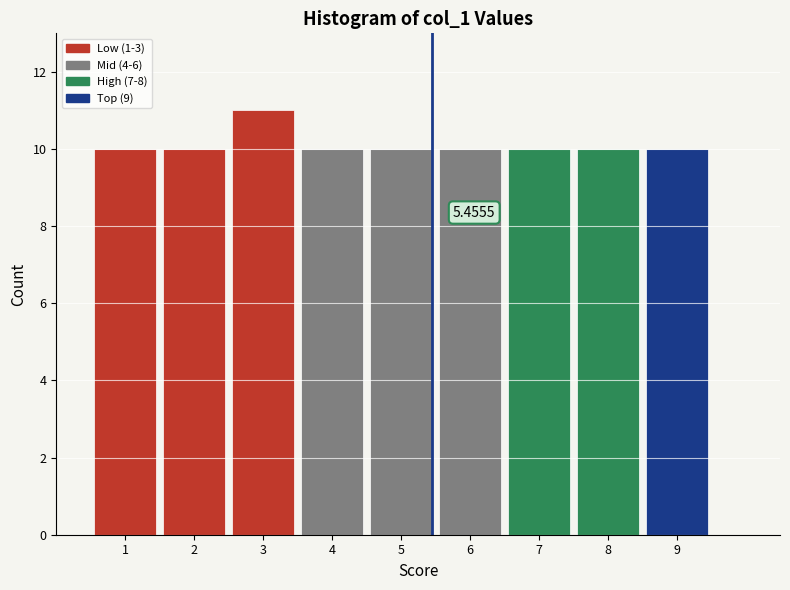

Which range on the x-axis has the tallest bar?

2.5 to 3.5